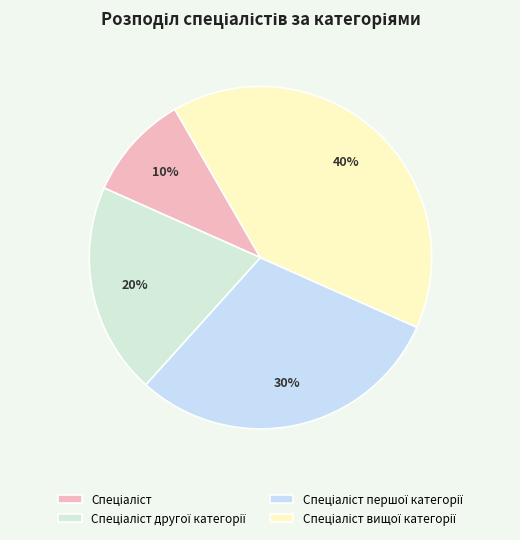

How many segments does this pie chart have?

4